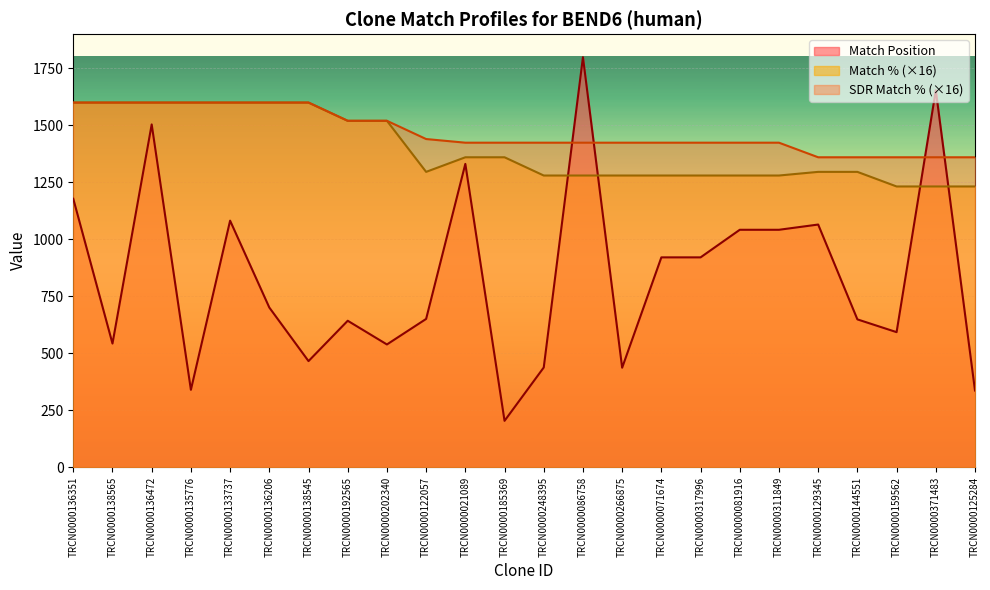

At which label does Match % reach its minimum?

TRCN0000159562